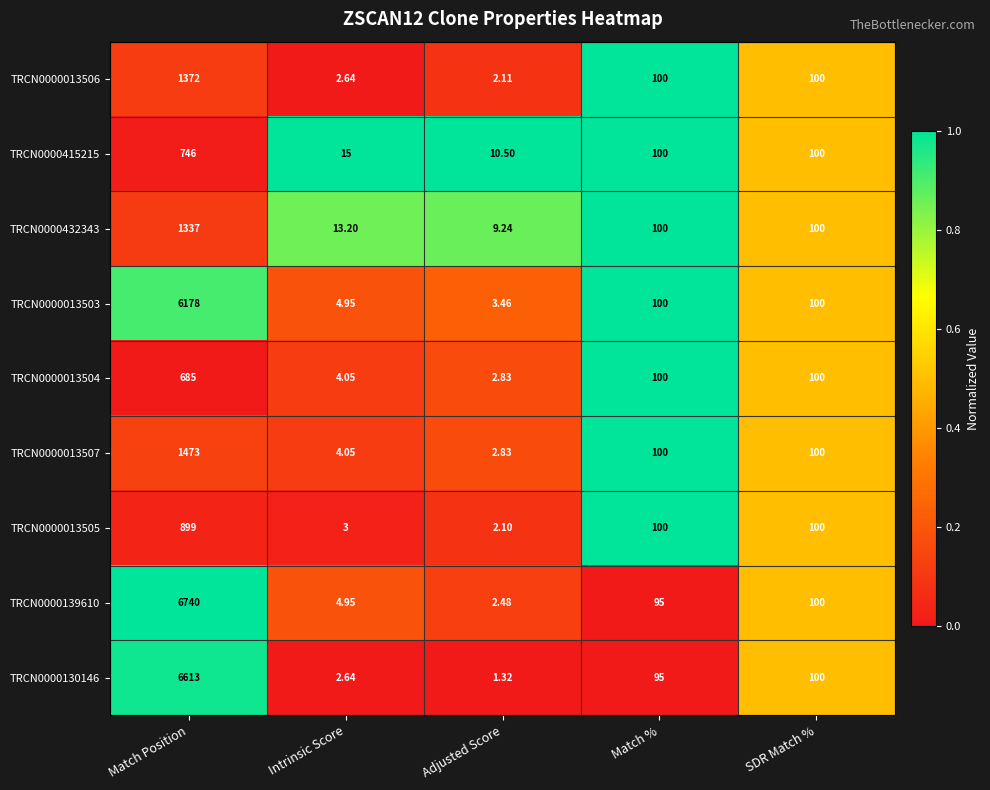

List the labels in order of TRCN0000130146 value, largest first.

Match Position, SDR Match %, Match %, Intrinsic Score, Adjusted Score